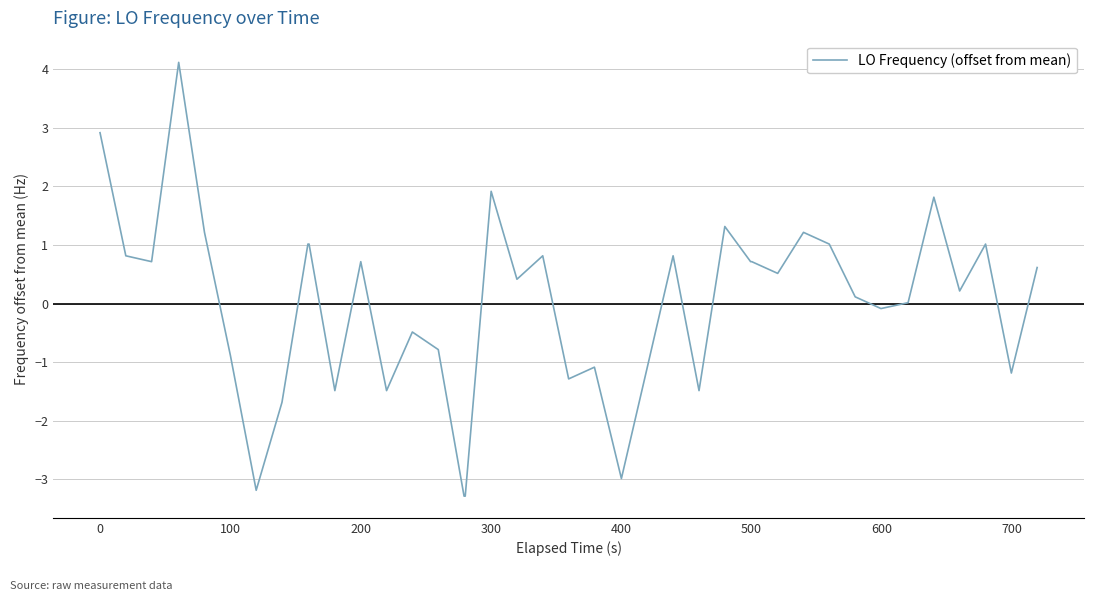

What is the maximum value shown in the chart?

4.1